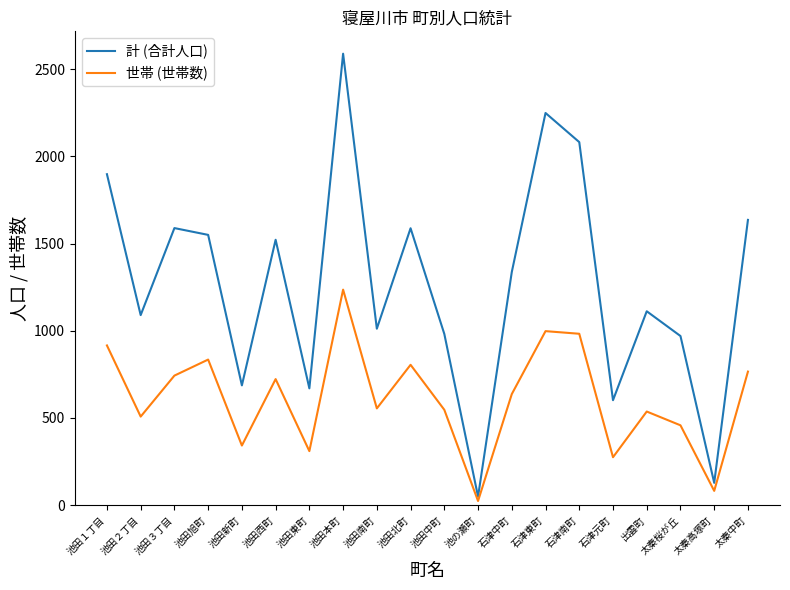

What position from the left is 出雲町?

17